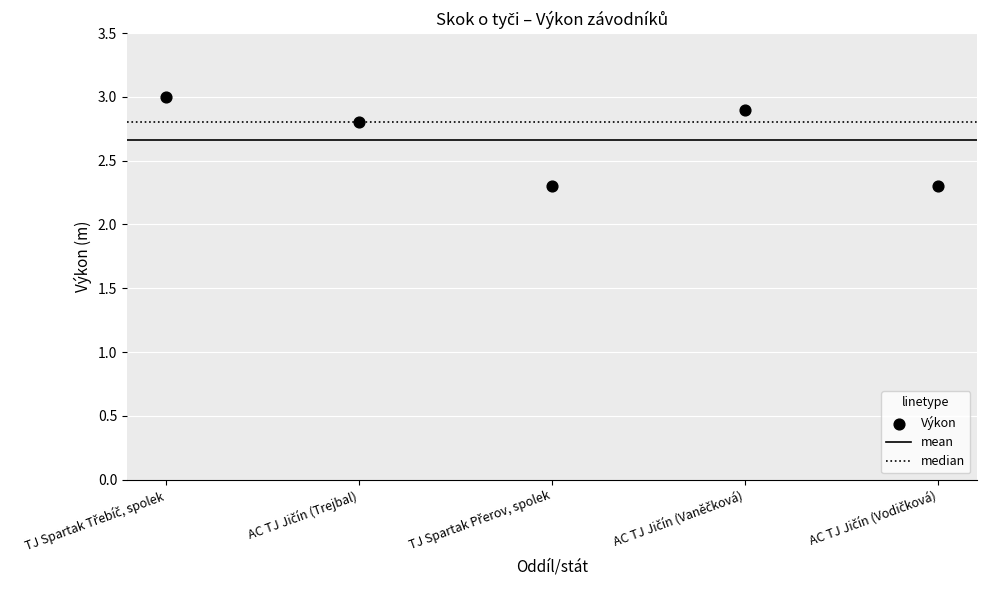

What is the average Y value?

2.7